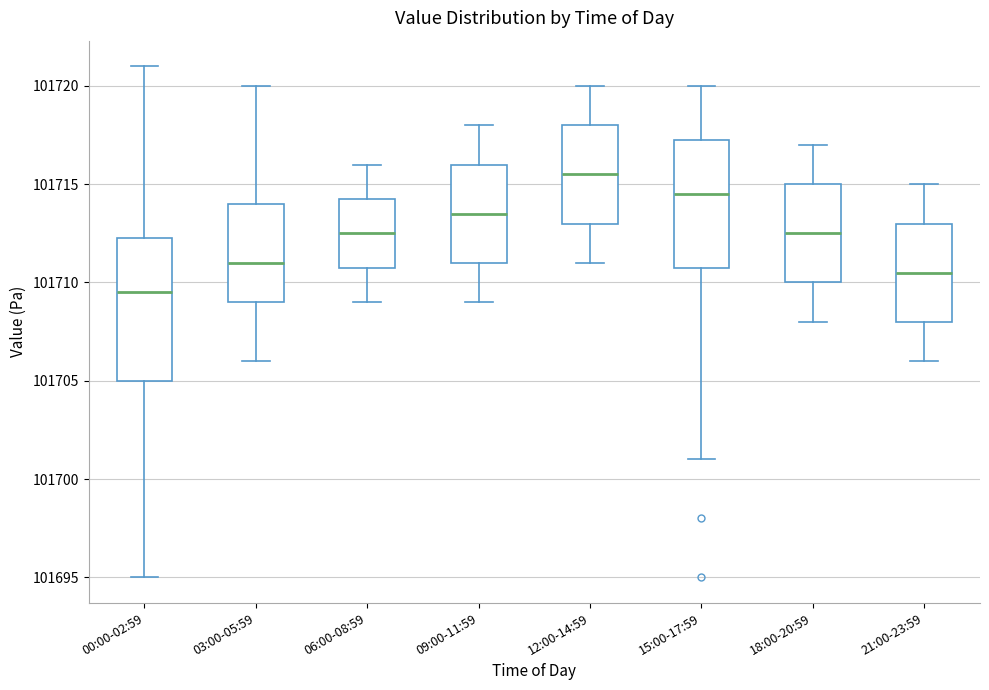

Reading left to right, read every box against the y-axis: the position of its median line, the range the box covers, and the ends of its whiskers. The values are not printed on the chart, so give them approximately, as read against the axis.

00:00-02:59: median 101709.5, box 101705.0 to 101712.5, whiskers 101695.0 to 101721.0
03:00-05:59: median 101711.0, box 101709.0 to 101714.0, whiskers 101706.0 to 101720.0
06:00-08:59: median 101712.5, box 101711.0 to 101714.5, whiskers 101709.0 to 101716.0
09:00-11:59: median 101713.5, box 101711.0 to 101716.0, whiskers 101709.0 to 101718.0
12:00-14:59: median 101715.5, box 101713.0 to 101718.0, whiskers 101711.0 to 101720.0
15:00-17:59: median 101714.5, box 101711.0 to 101717.5, whiskers 101701.0 to 101720.0
18:00-20:59: median 101712.5, box 101710.0 to 101715.0, whiskers 101708.0 to 101717.0
21:00-23:59: median 101710.5, box 101708.0 to 101713.0, whiskers 101706.0 to 101715.0